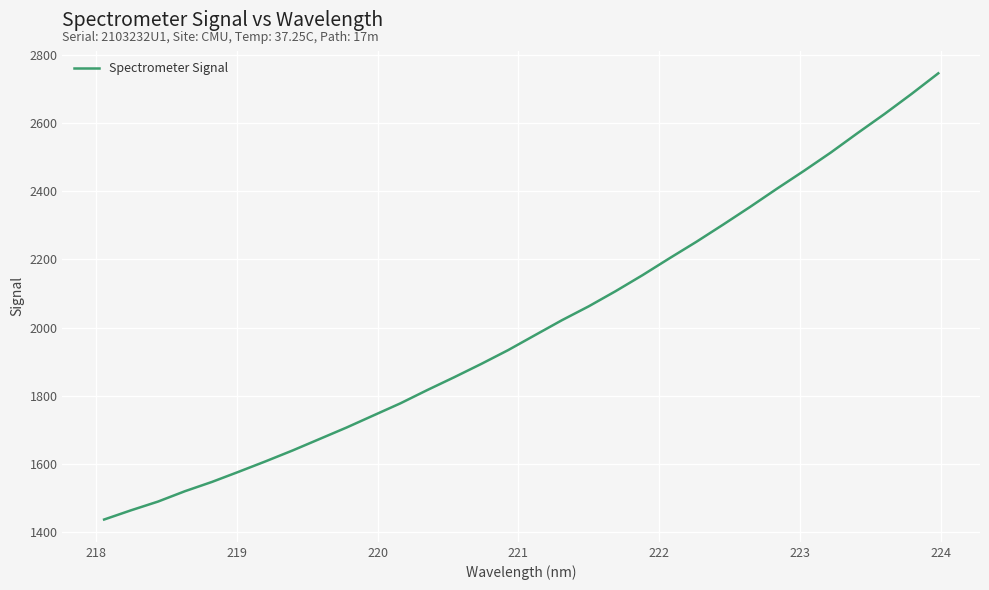

What is the difference between the maximum and minimum values?

1309.1